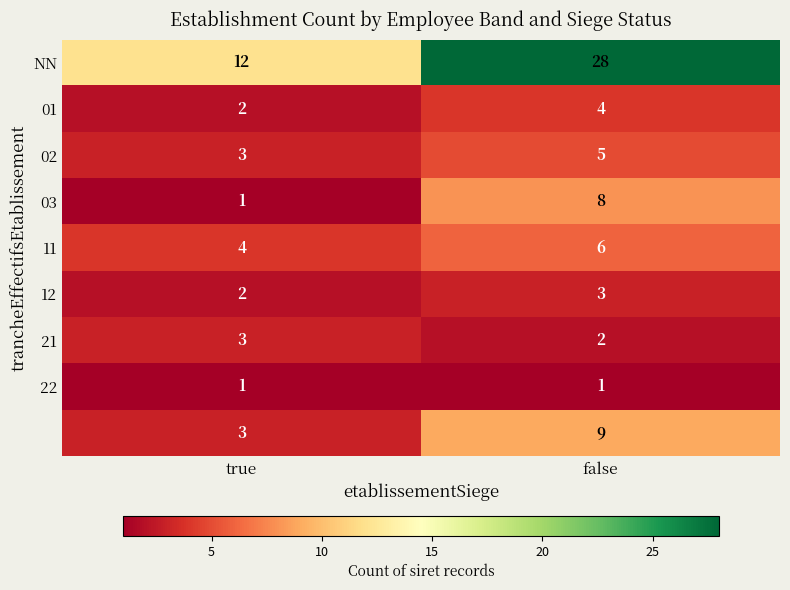

Which label corresponds to the largest value in the chart?

false